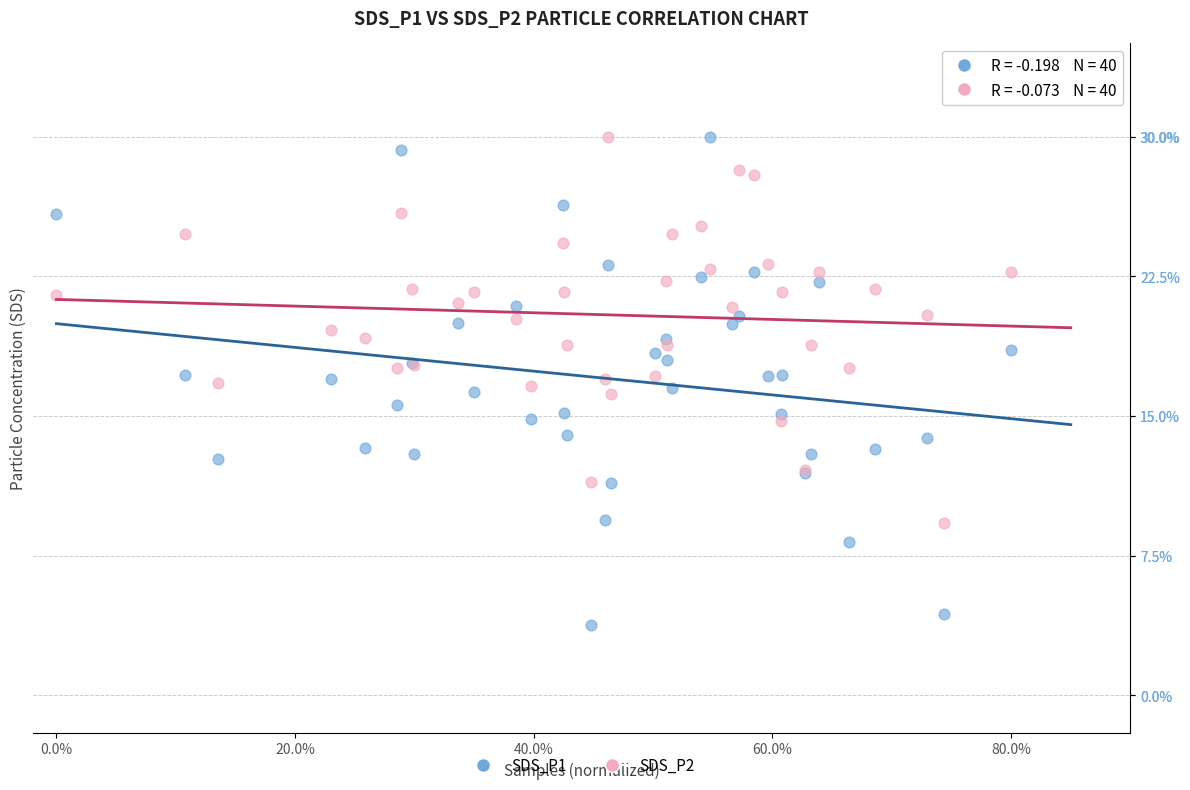

Which series has the widest spread of Y values?

SDS_P1